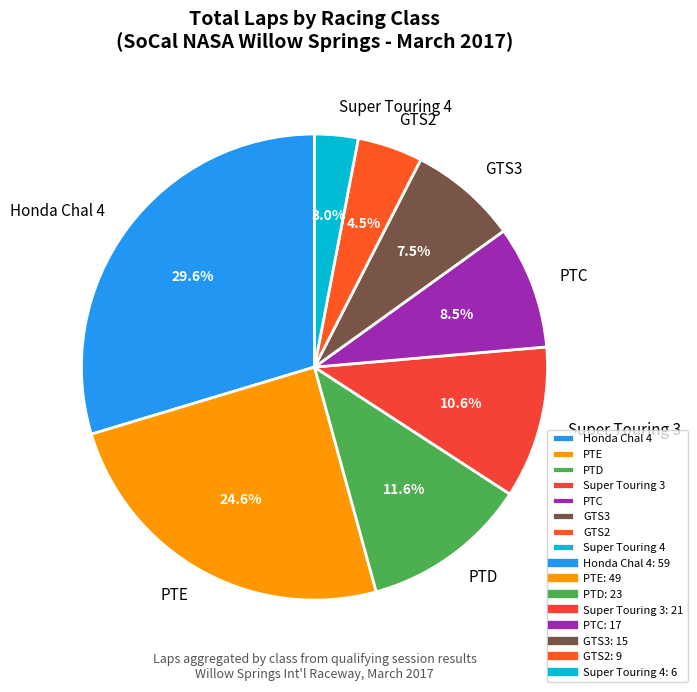

Rank the categories by value from lowest to highest.

Super Touring 4, GTS2, GTS3, PTC, Super Touring 3, PTD, PTE, Honda Chal 4